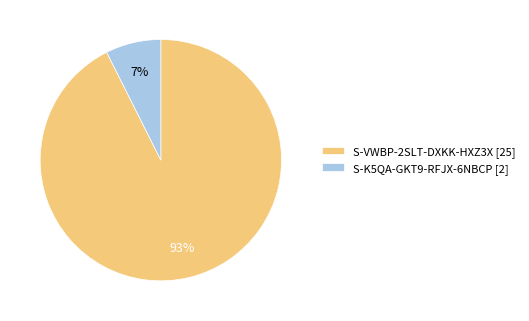

Rank the categories by value from highest to lowest.

S-VWBP-2SLT-DXKK-HXZ3X [25], S-K5QA-GKT9-RFJX-6NBCP [2]